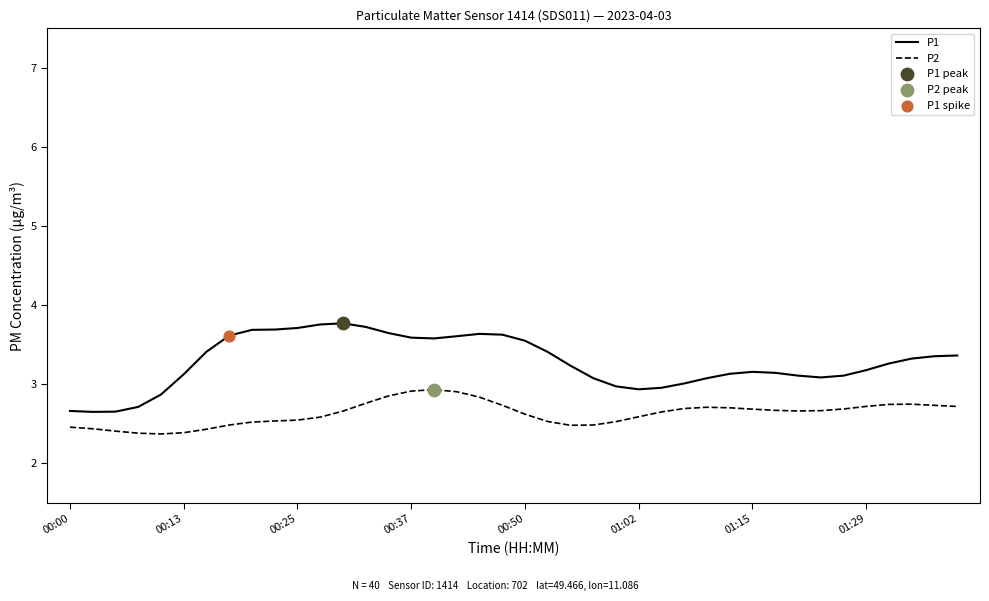

Which series has the largest total across all categories?

P1